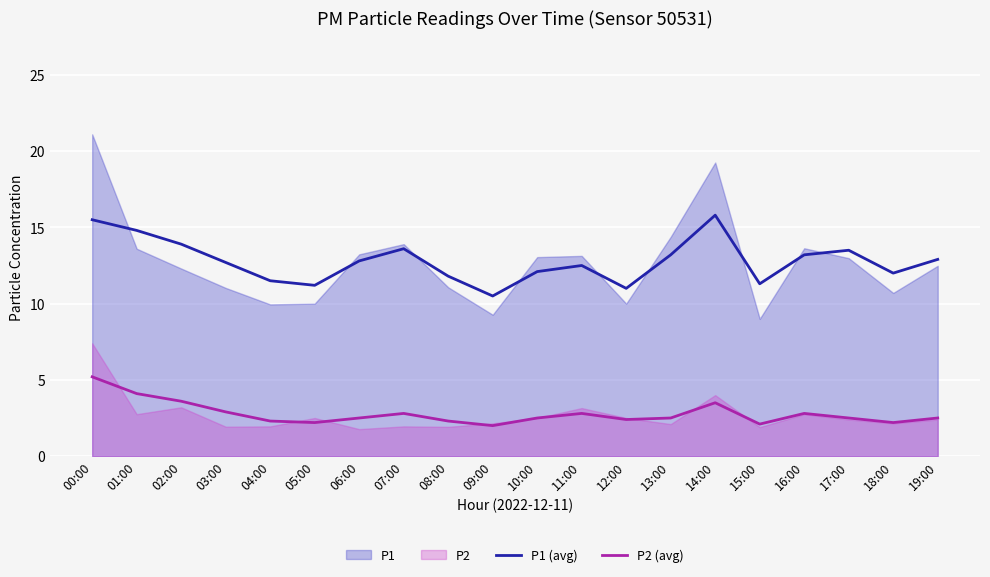

What is the difference between the highest and lowest values at 00:00?

10.3